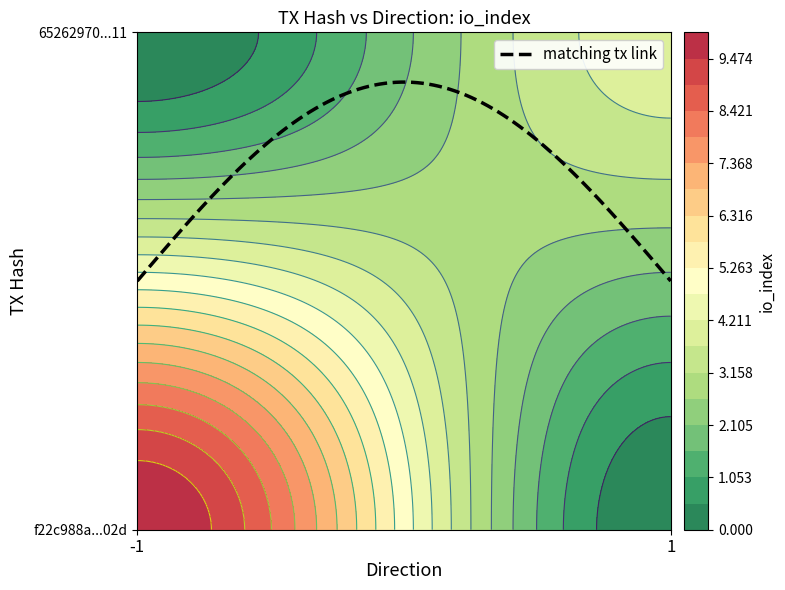

Which label corresponds to the largest value in the chart?

io_index